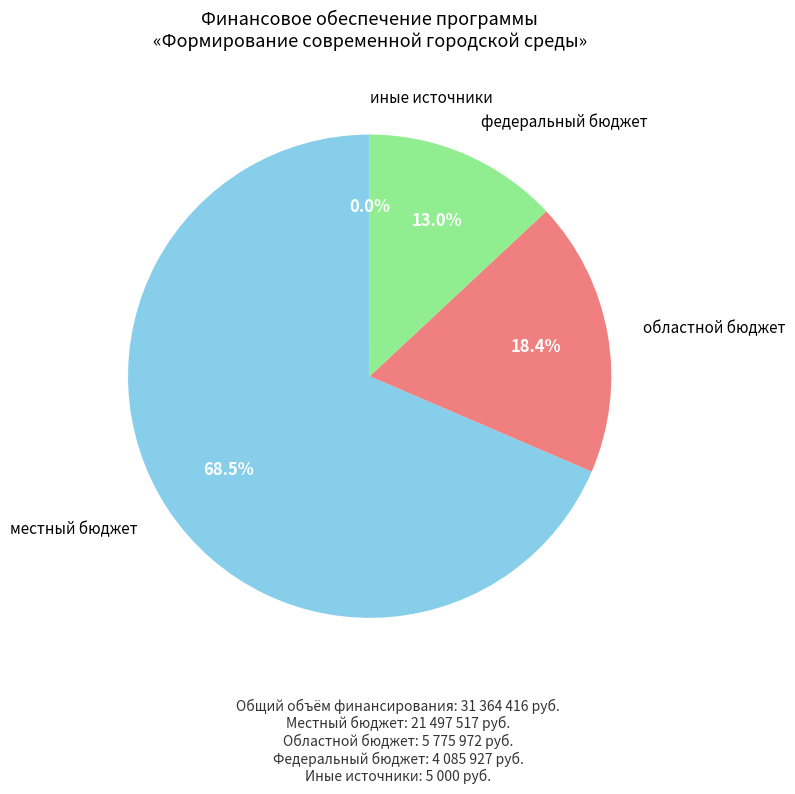

Which category has the biggest portion of the pie?

местный бюджет